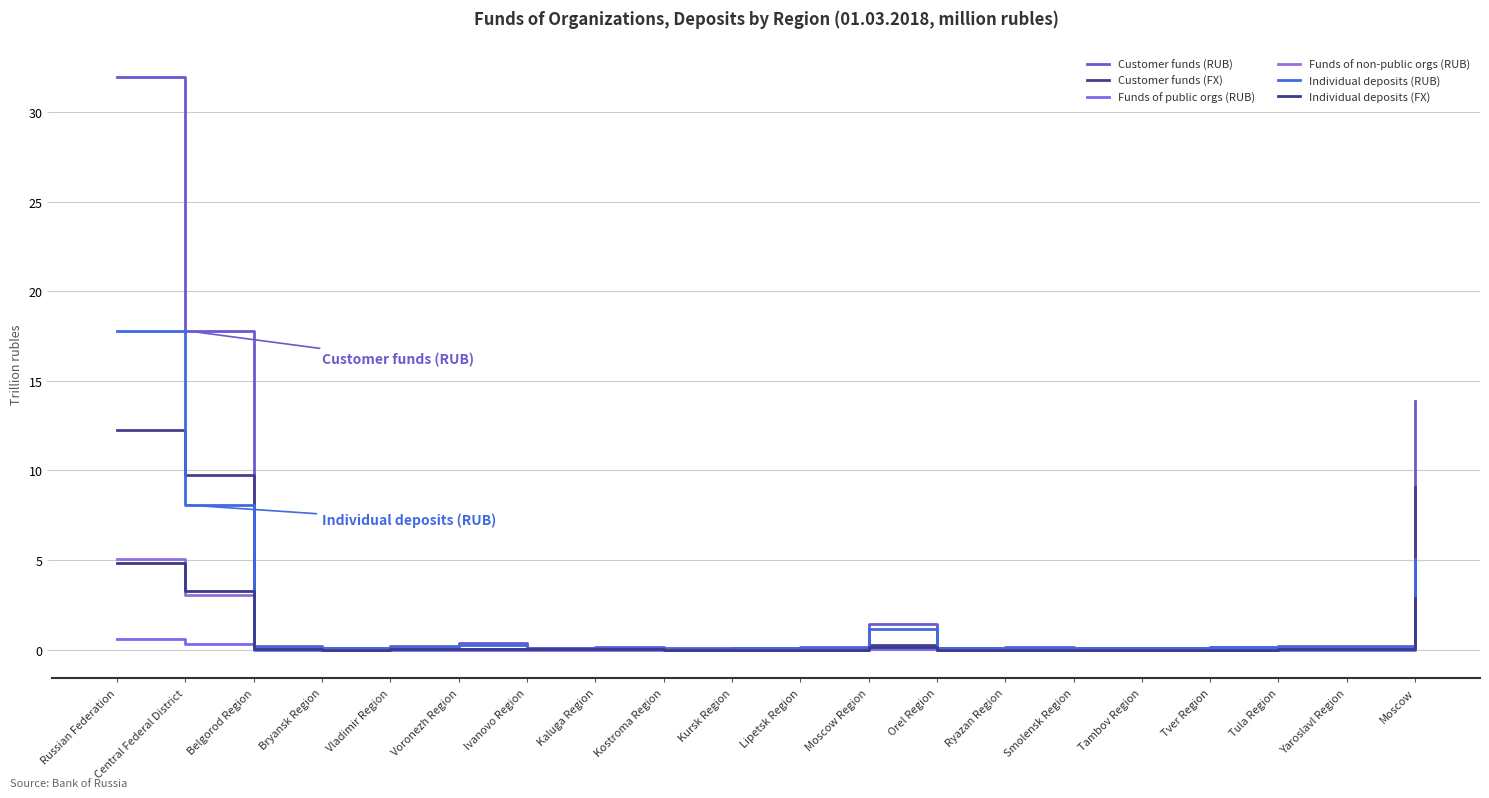

What is the spread (max minus min) of values at Moscow Region?

1.4